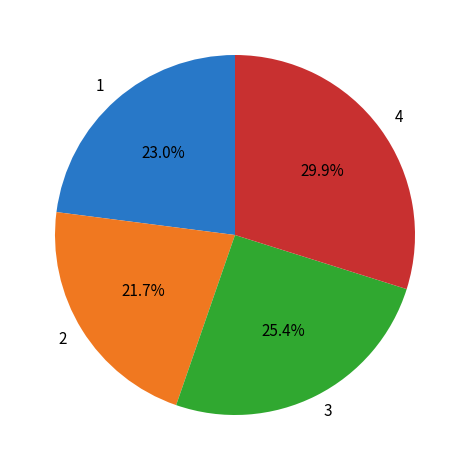

How many segments does this pie chart have?

4